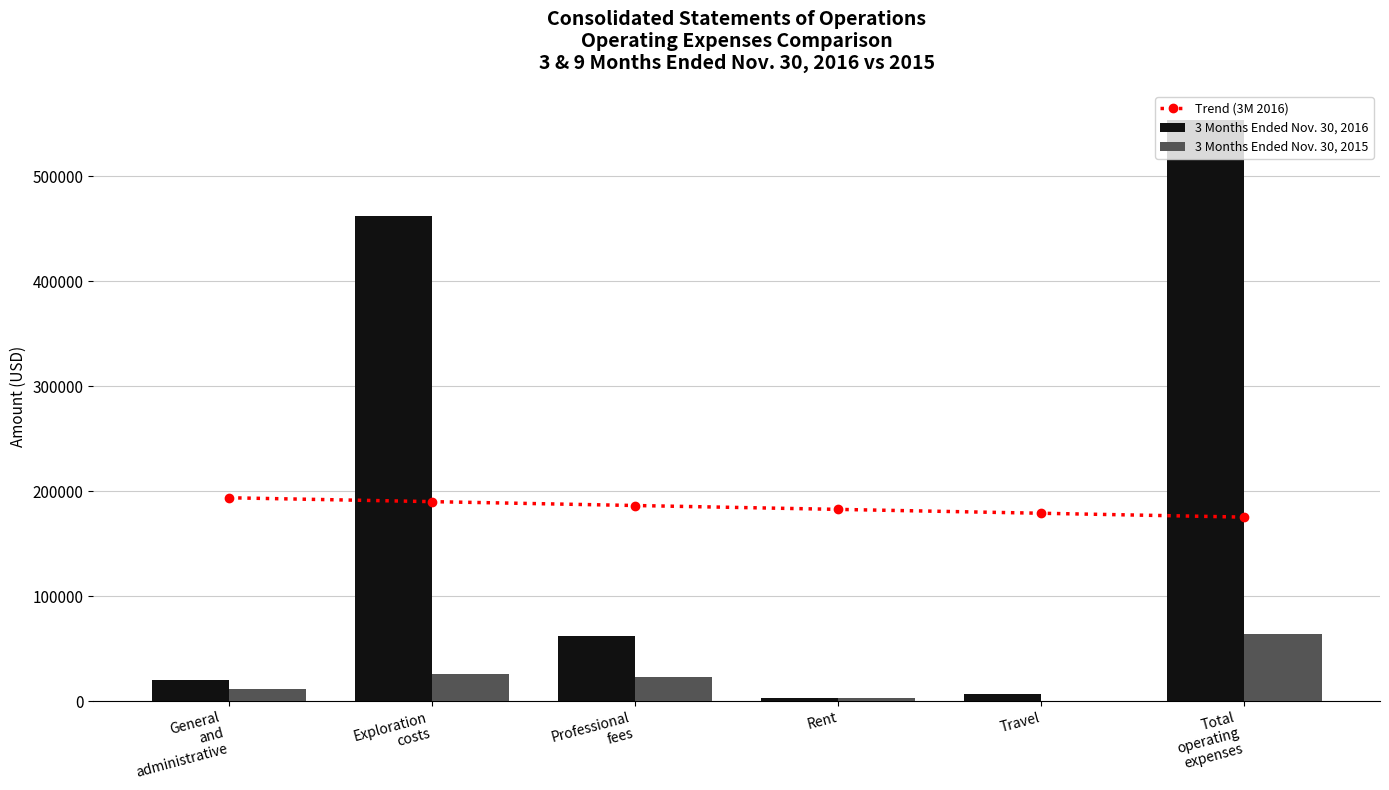

Rank the series by their maximum value, from highest to lowest.

3 Months Ended Nov. 30, 2016, Trend (3M 2016), 3 Months Ended Nov. 30, 2015